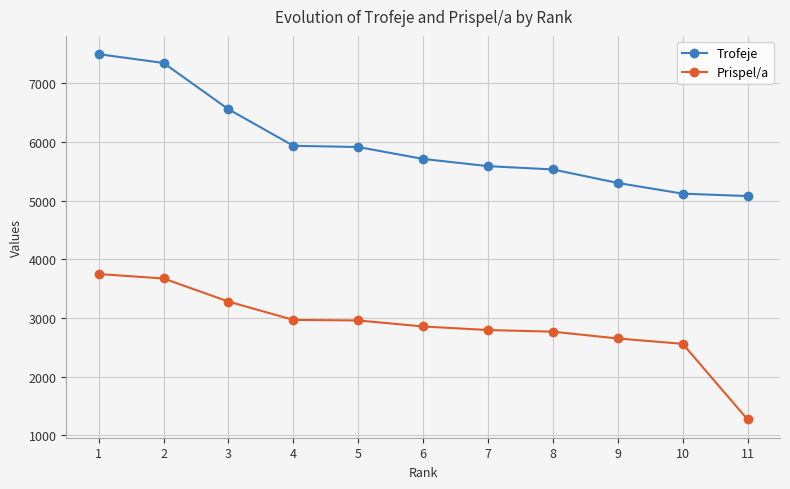

Is this an area chart (filled region under the line)?

No